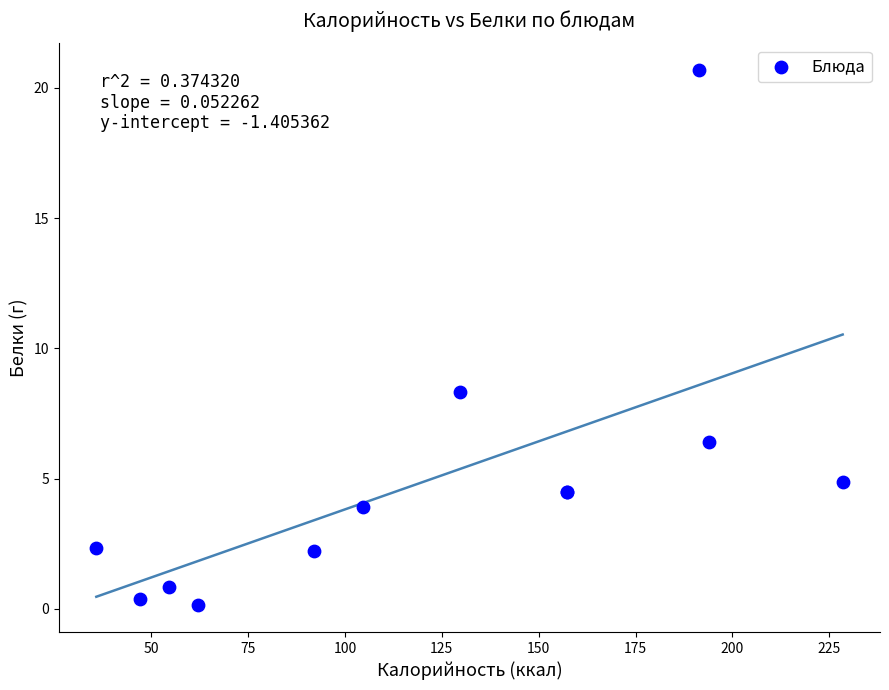

What Y value in the scatter plot is closest to 10?

8.3